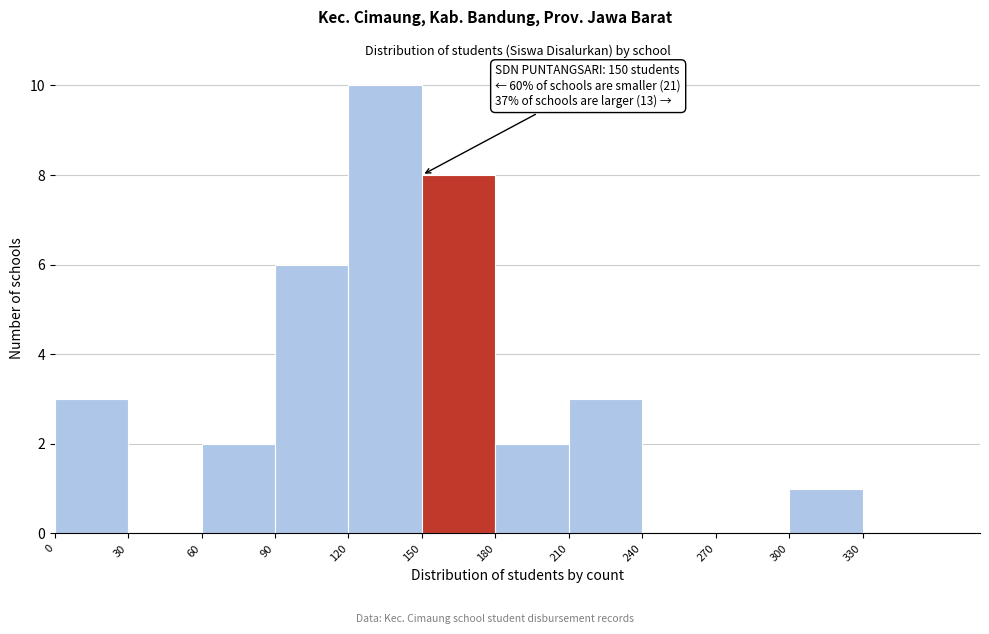

Which range on the x-axis has the tallest bar?

120 to 150